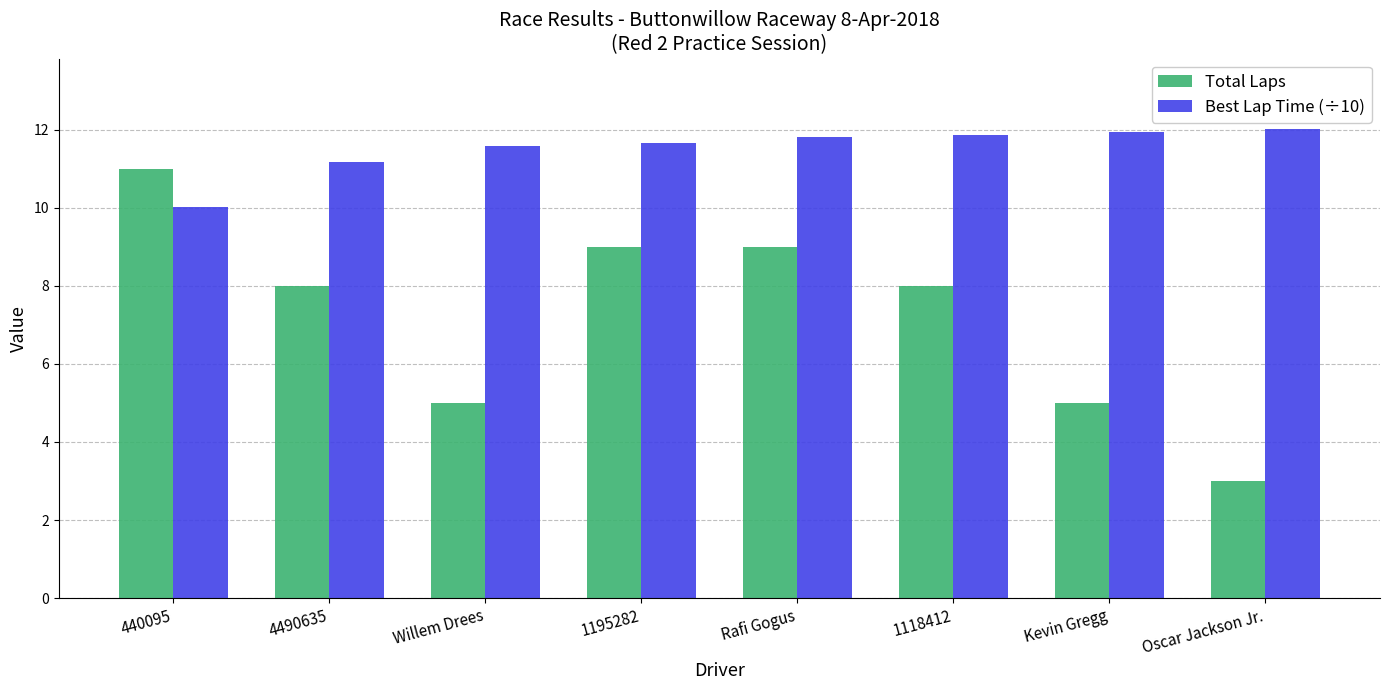

Which series has the largest range (max minus min)?

Total Laps